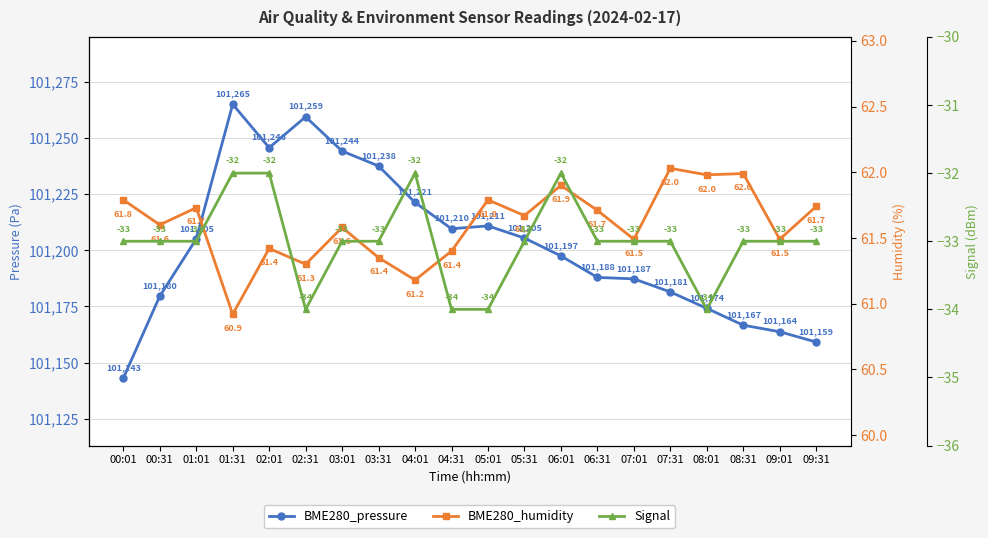

True or false: BME280_humidity has a value of 61.7 at 01:01.

True